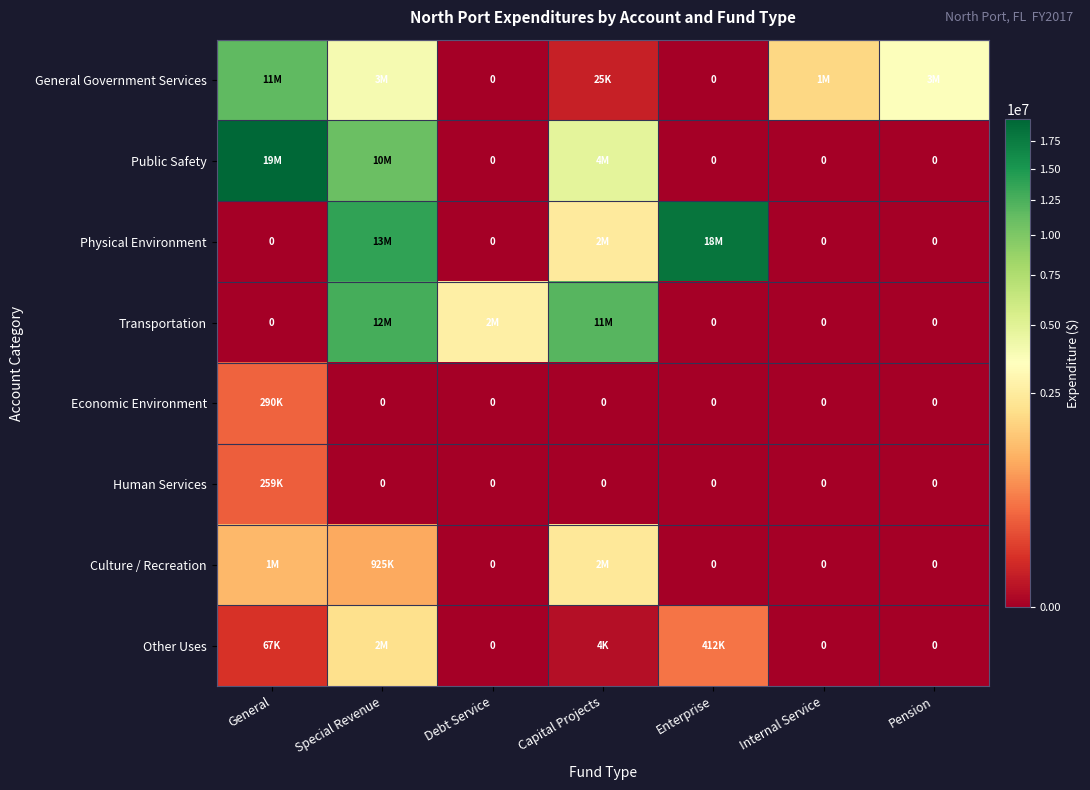

Which series has the widest spread of values?

Public Safety